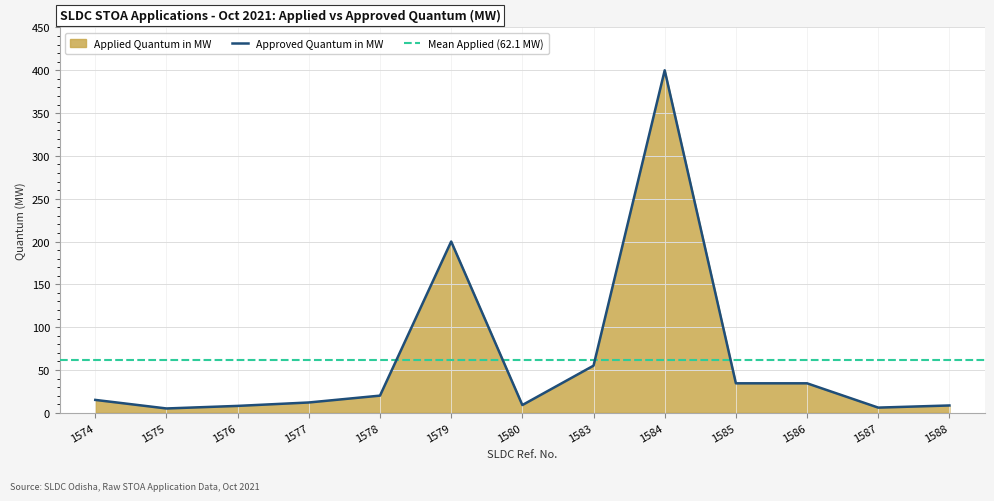

What is the total value across all series at 1580?

18.0